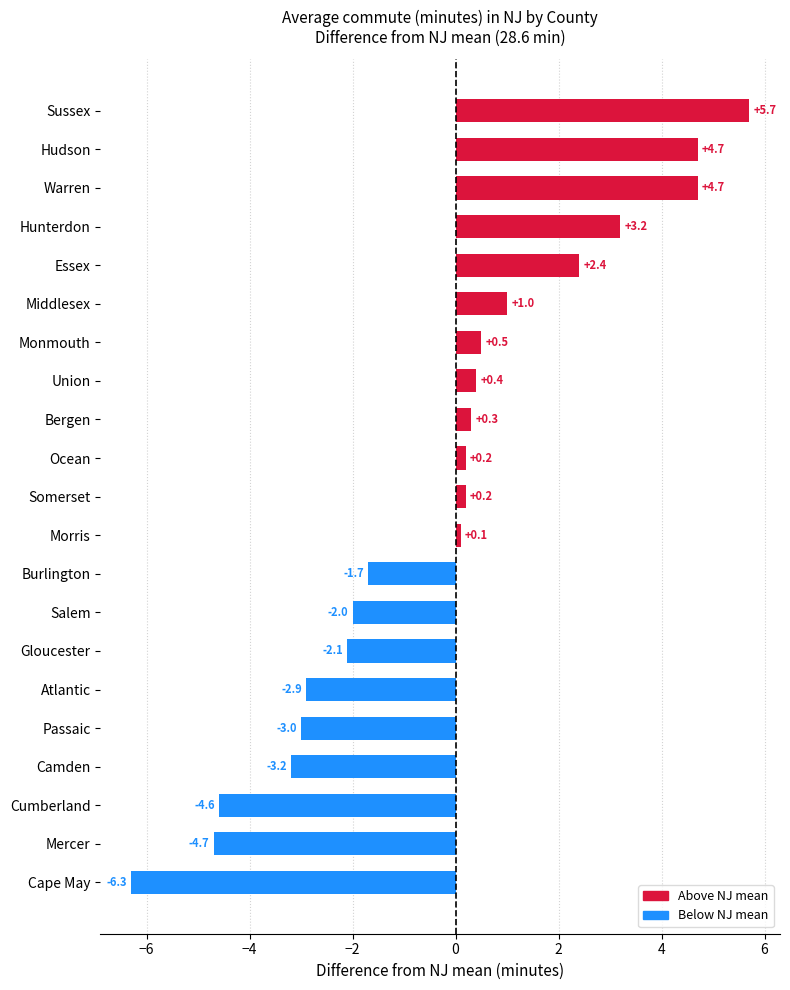

Where is the data nearest to the value 0?

Morris